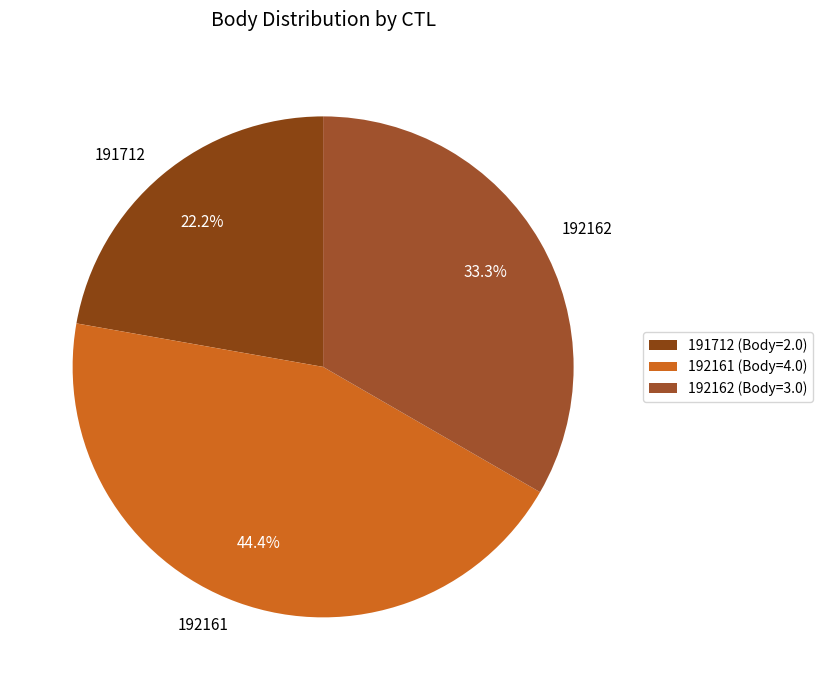

Is it true that 192162 is 33% of the pie?

True